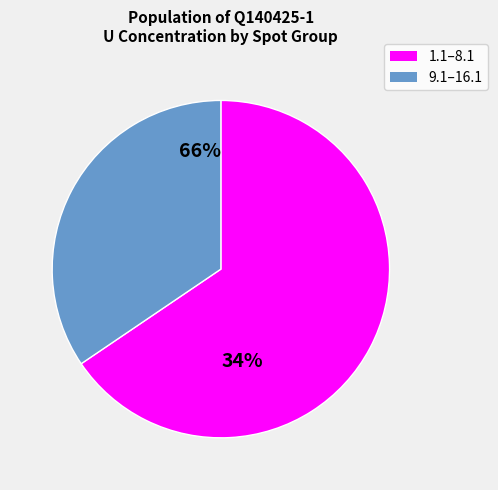

Is there a majority slice in this chart?

Yes